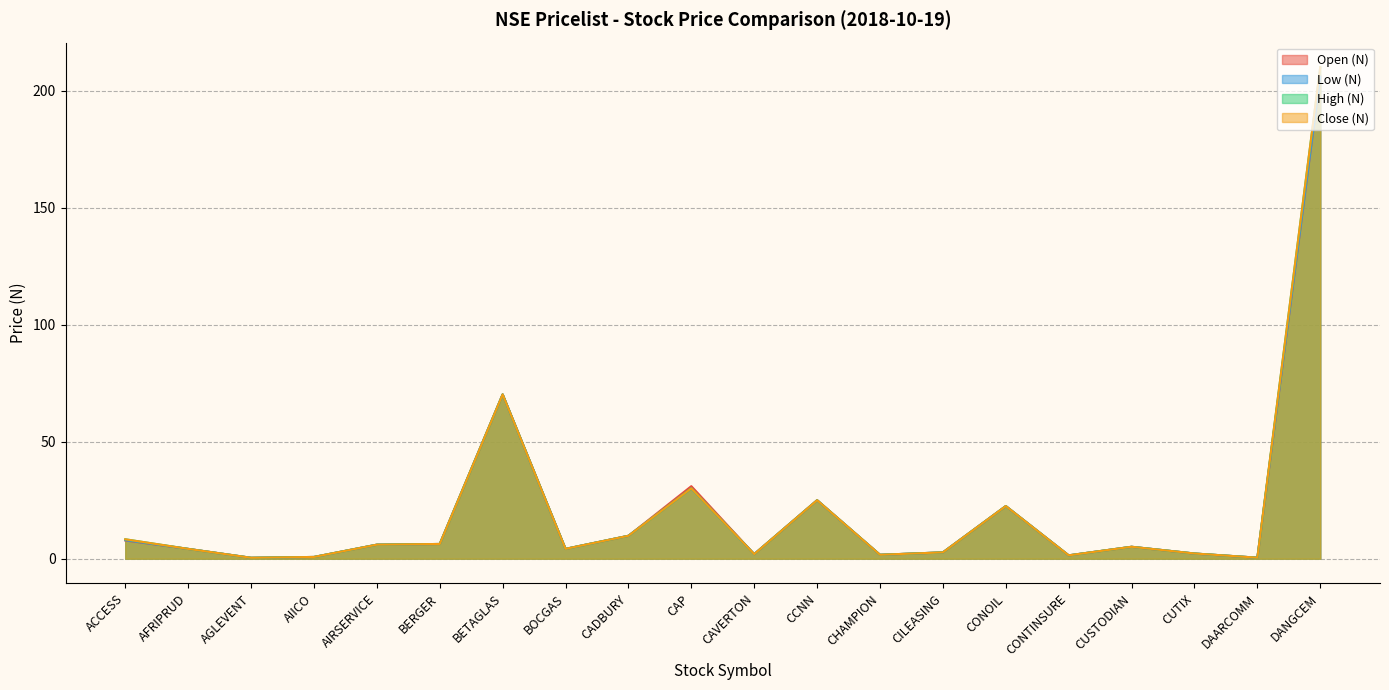

How many data points in Close (N) are less than 5?

10